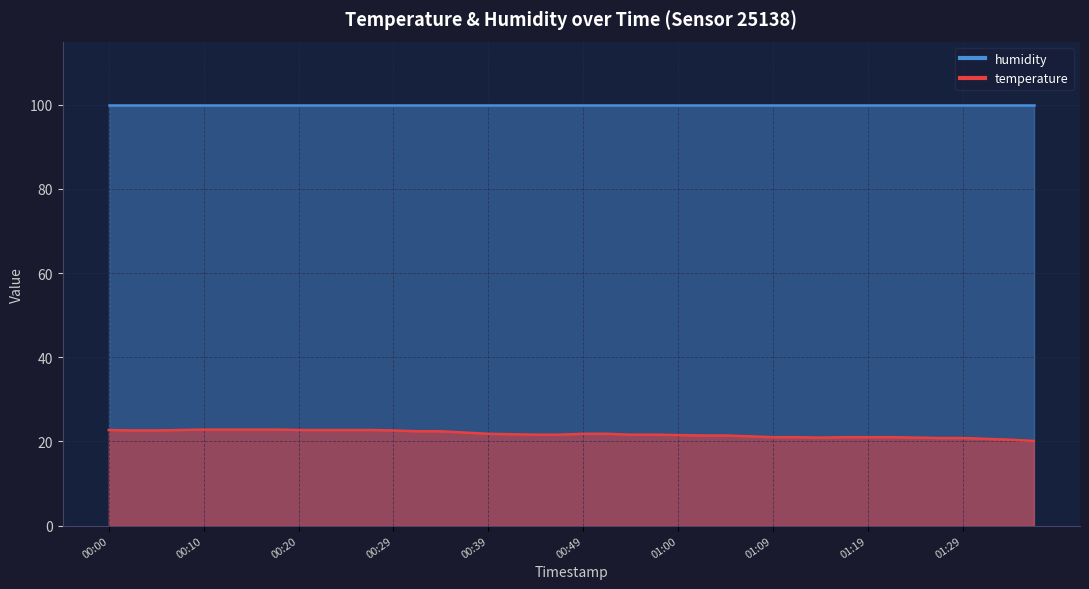

What position from the right is 00:57?

17